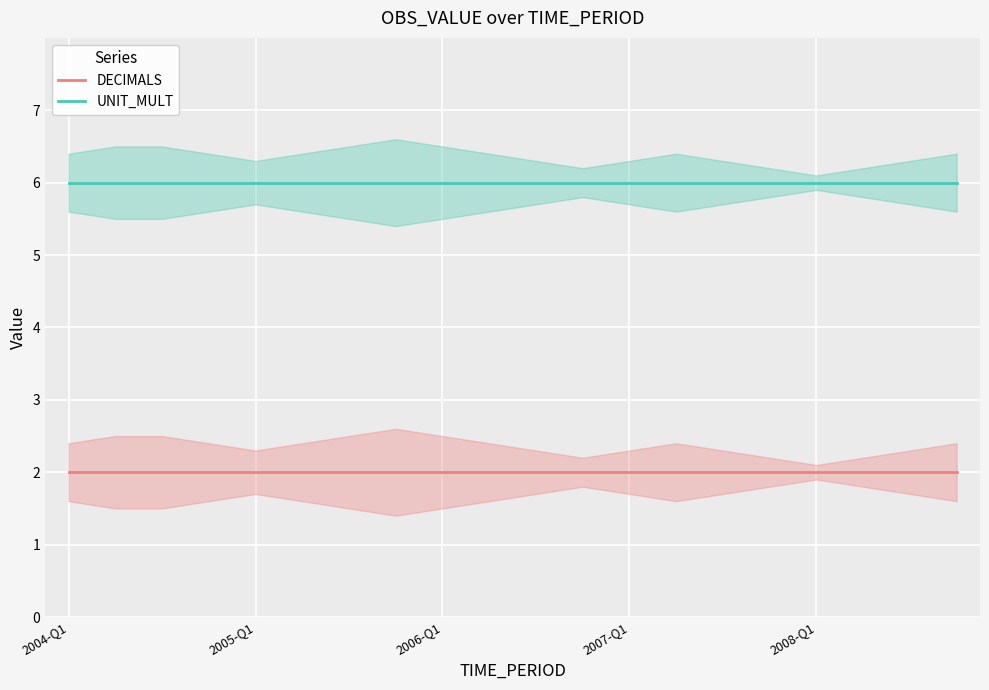

At which label does DECIMALS reach its minimum?

2004-Q1